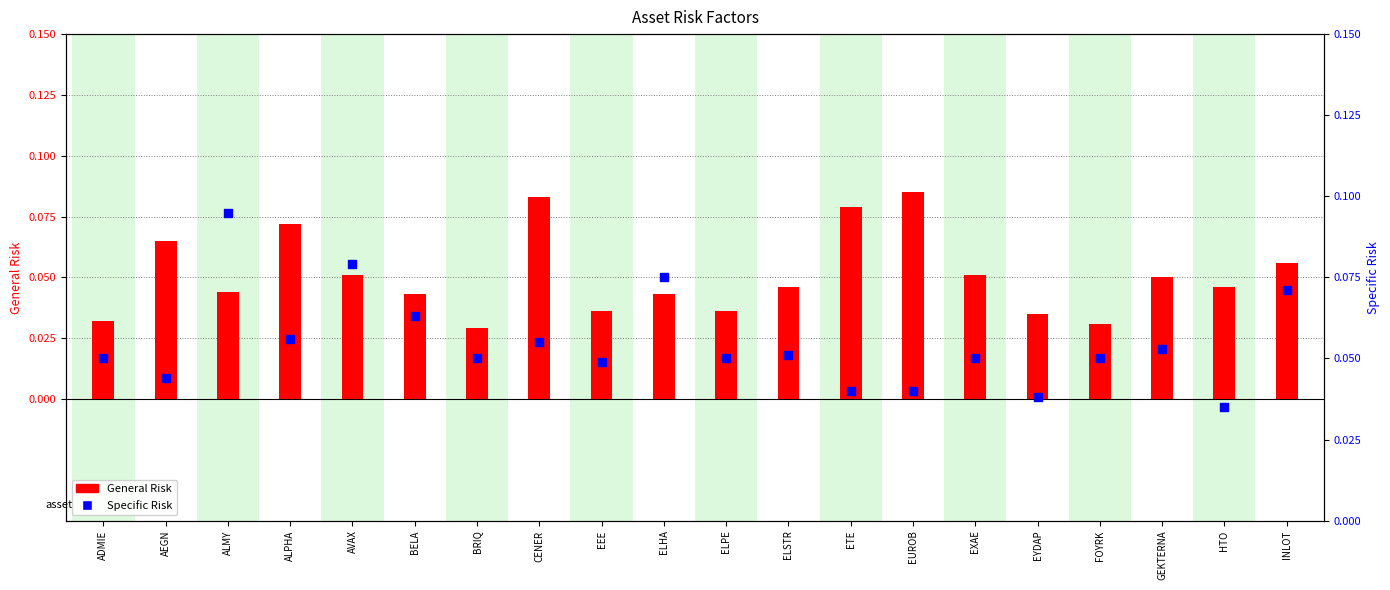

Which series has the largest total across all categories?

Specific Risk